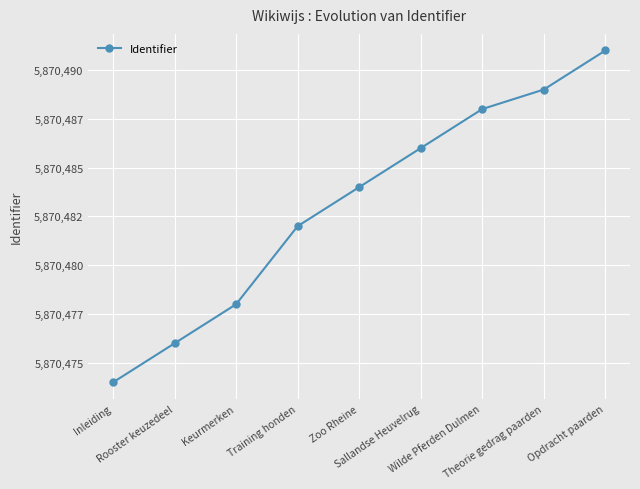

What is the value of the 7th point from the left?

5870488